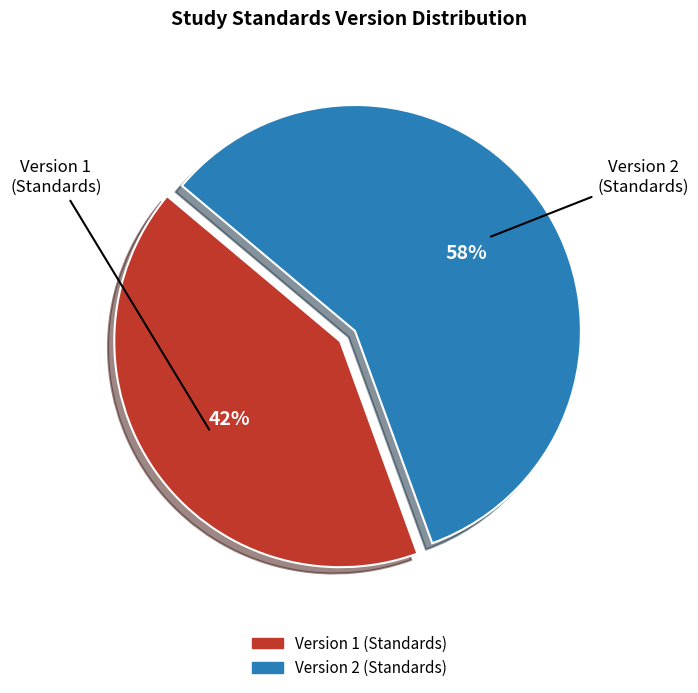

Count the number of slices in the pie.

2